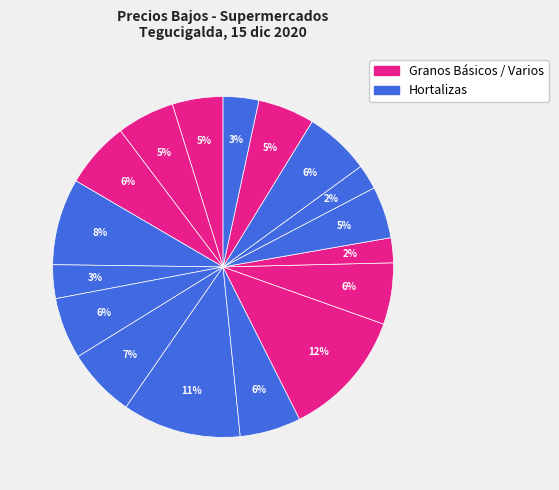

Is there a majority slice in this chart?

No